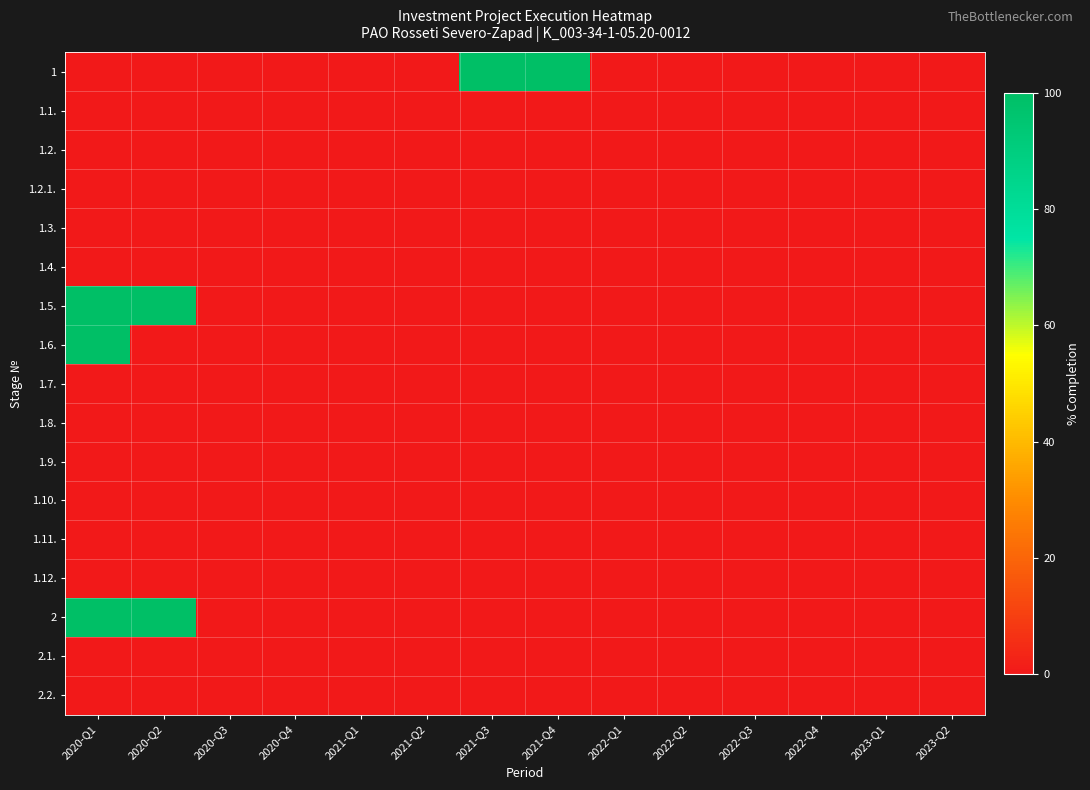

What is the spread (max minus min) of values at 2020-Q2?

100